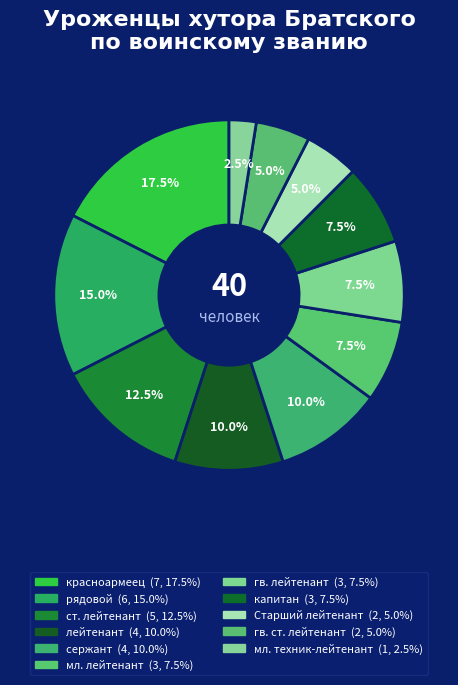

To the nearest percent, what percentage of the pie is гв. ст. лейтенант?

5%